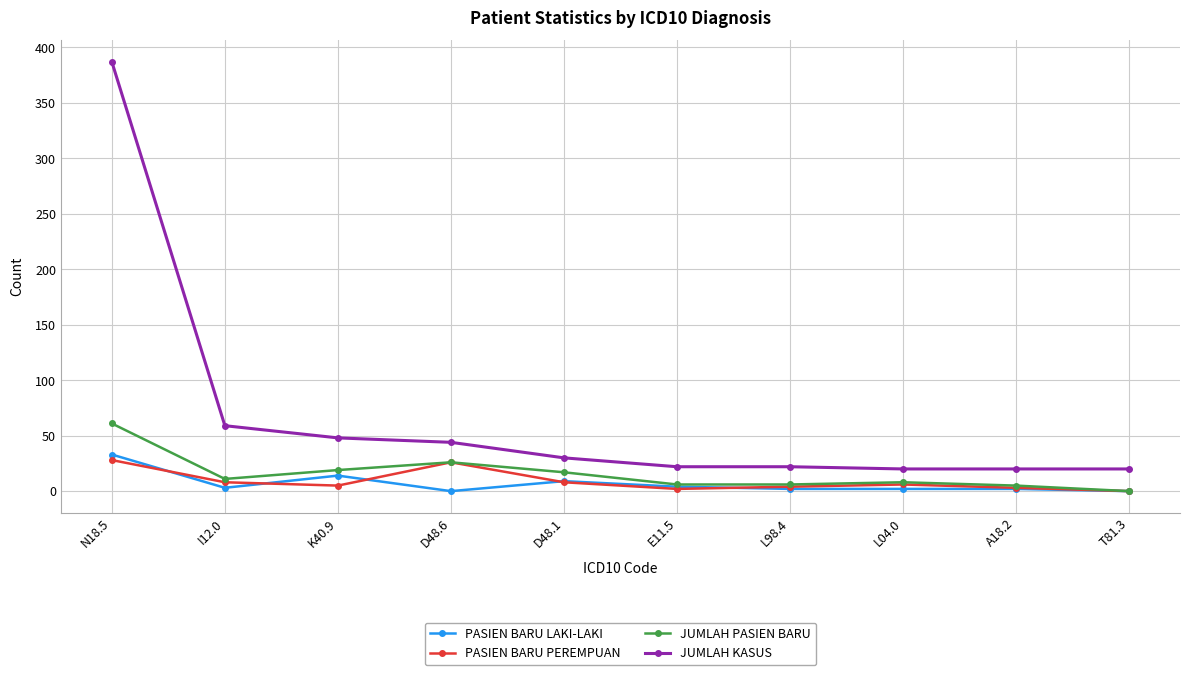

Which series has the widest spread of values?

JUMLAH KASUS